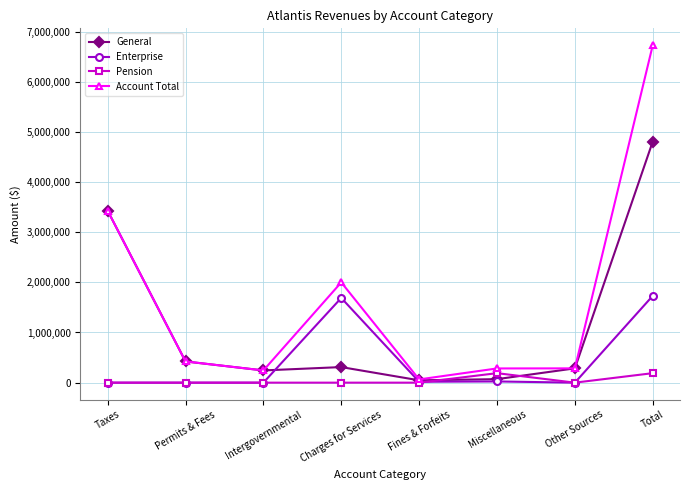

What is the greatest value displayed?

6727892